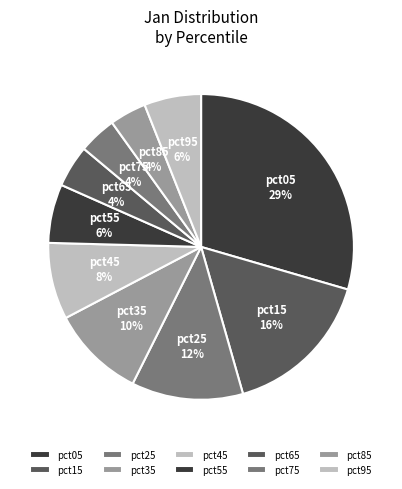

How many slices are in this pie chart?

10